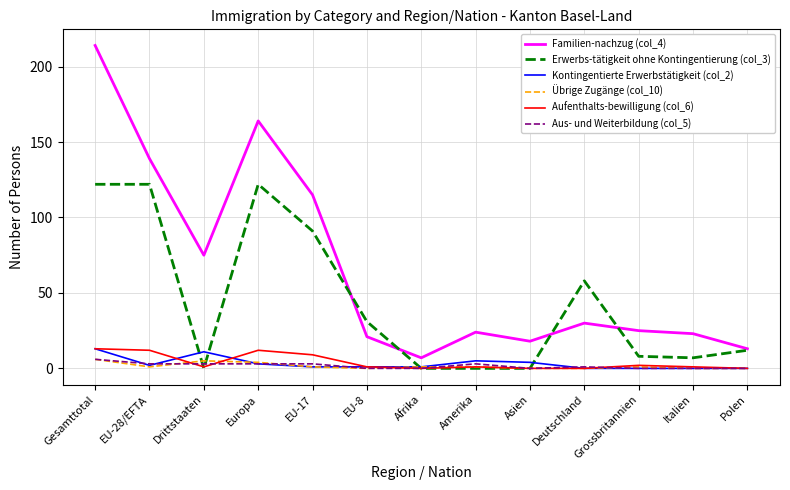

At how many categories does at least one series exceed 154?

2